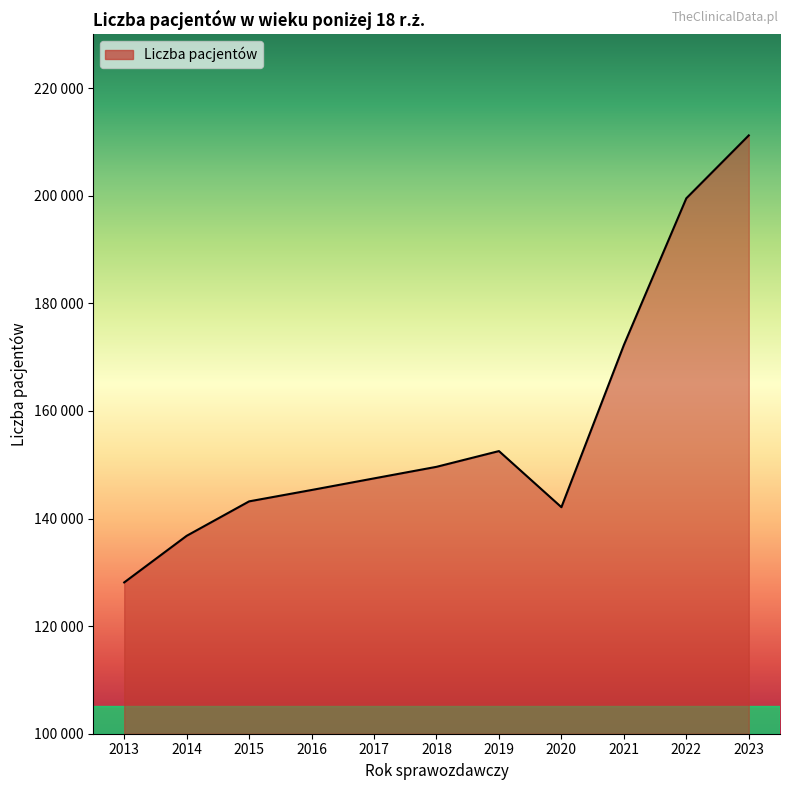

Does the chart have visible grid lines?

No